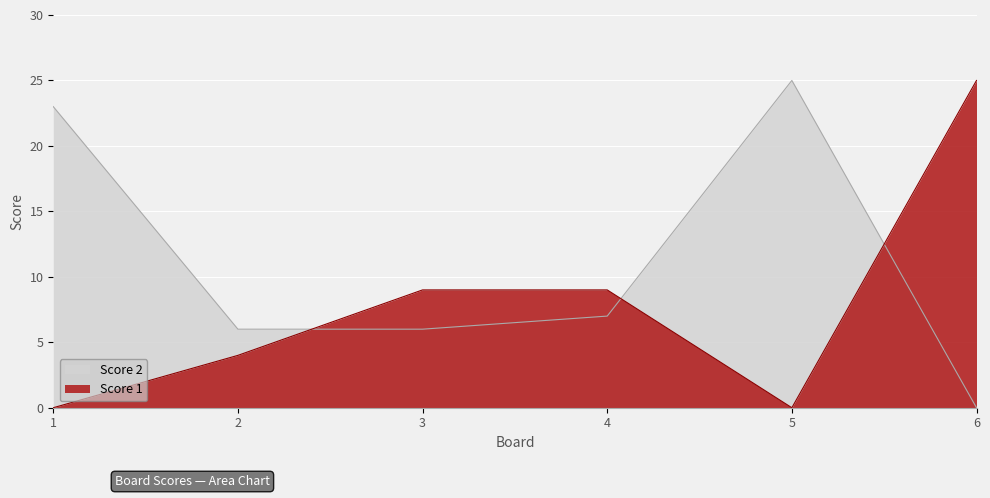

What is the difference between the maximum and minimum values in the Score 1 series?

25